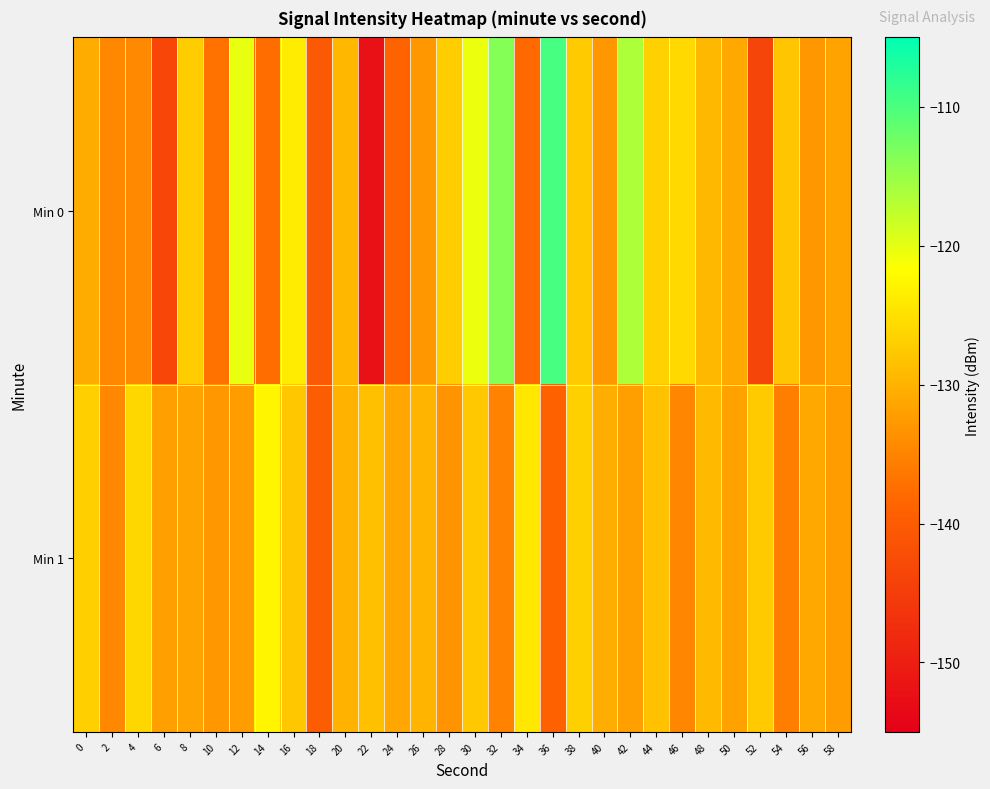

Which category has the lowest value across all series?

22